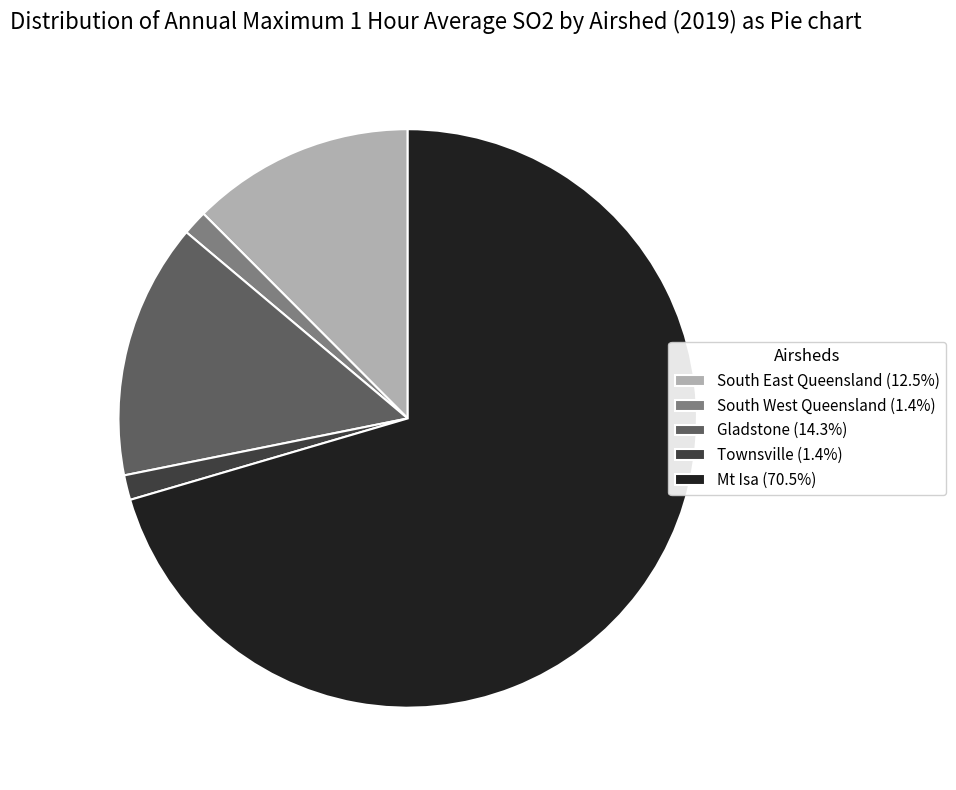

Is the sum of Townsville and Gladstone greater than half?

No